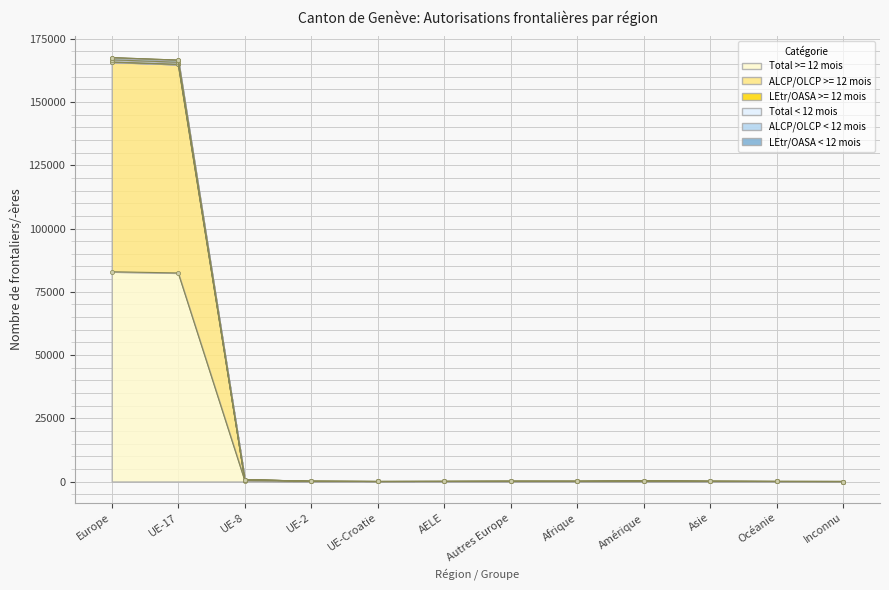

At how many categories does at least one series exceed 35711?

2